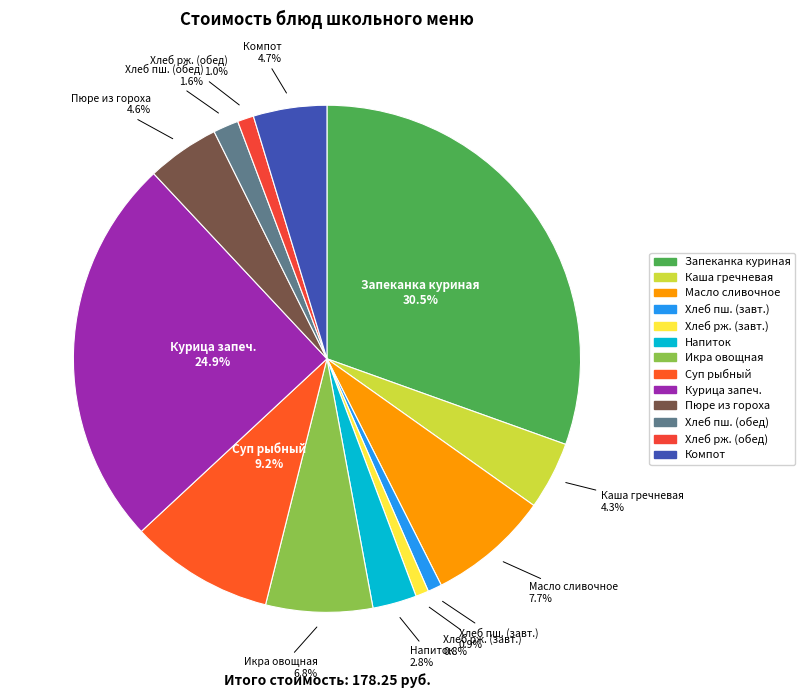

How many segments does this pie chart have?

13